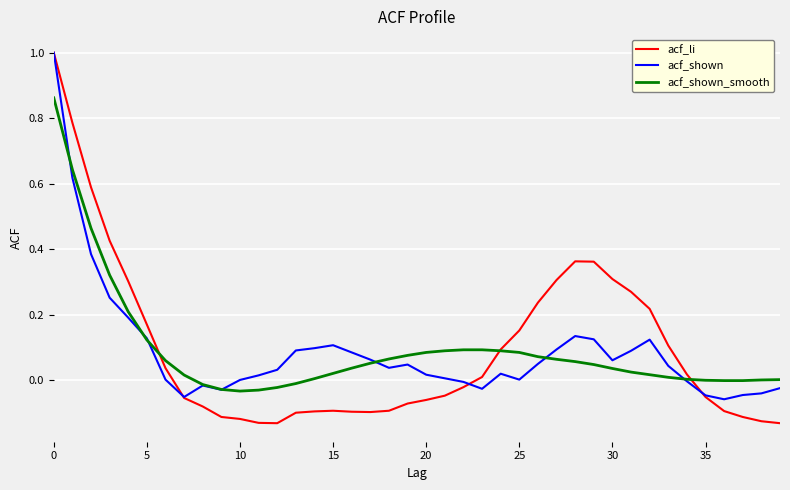

What is the highest value of the acf_shown series?

1.0